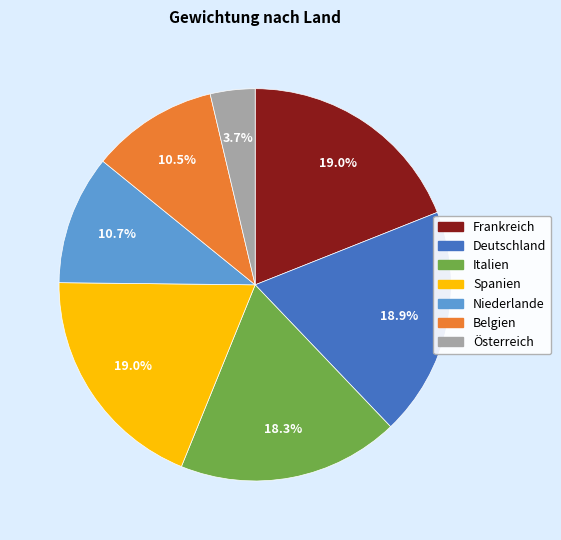

Which category has the smallest portion of the pie?

Österreich